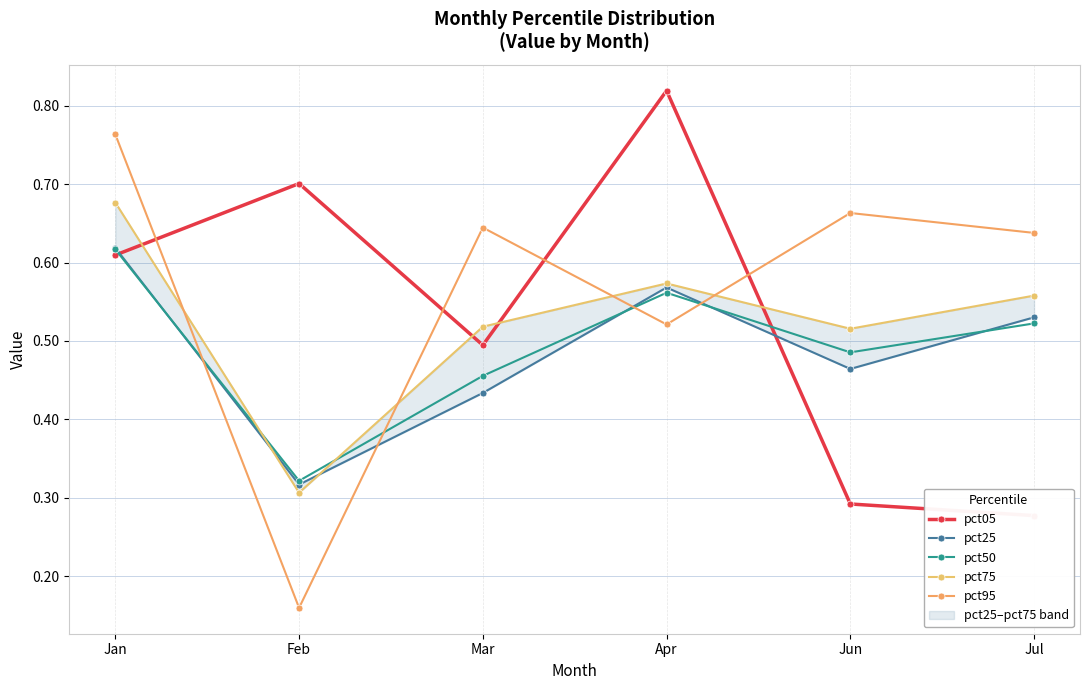

Reading left to right, extract all data points from this chart.

pct05: Jan=0.6	Feb=0.7	Mar=0.5	Apr=0.8	Jun=0.3	Jul=0.3
pct25: Jan=0.6	Feb=0.3	Mar=0.4	Apr=0.6	Jun=0.5	Jul=0.5
pct50: Jan=0.6	Feb=0.3	Mar=0.5	Apr=0.6	Jun=0.5	Jul=0.5
pct75: Jan=0.7	Feb=0.3	Mar=0.5	Apr=0.6	Jun=0.5	Jul=0.6
pct95: Jan=0.8	Feb=0.2	Mar=0.6	Apr=0.5	Jun=0.7	Jul=0.6